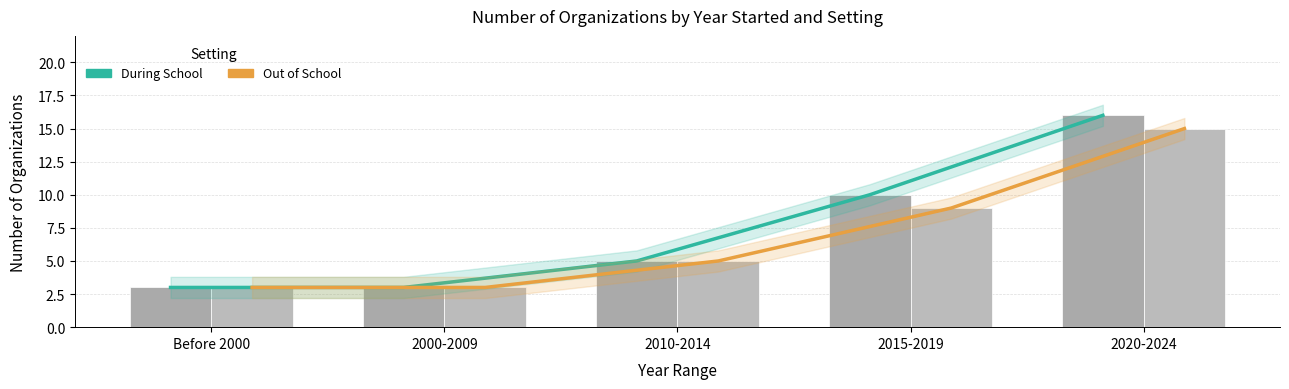

Reading right to left, extract all data points from this chart.

During School Trend: 16	10	5	3	3
Out of School Trend: 15	9	5	3	3
During School: 16	10	5	3	3
Out of School: 15	9	5	3	3